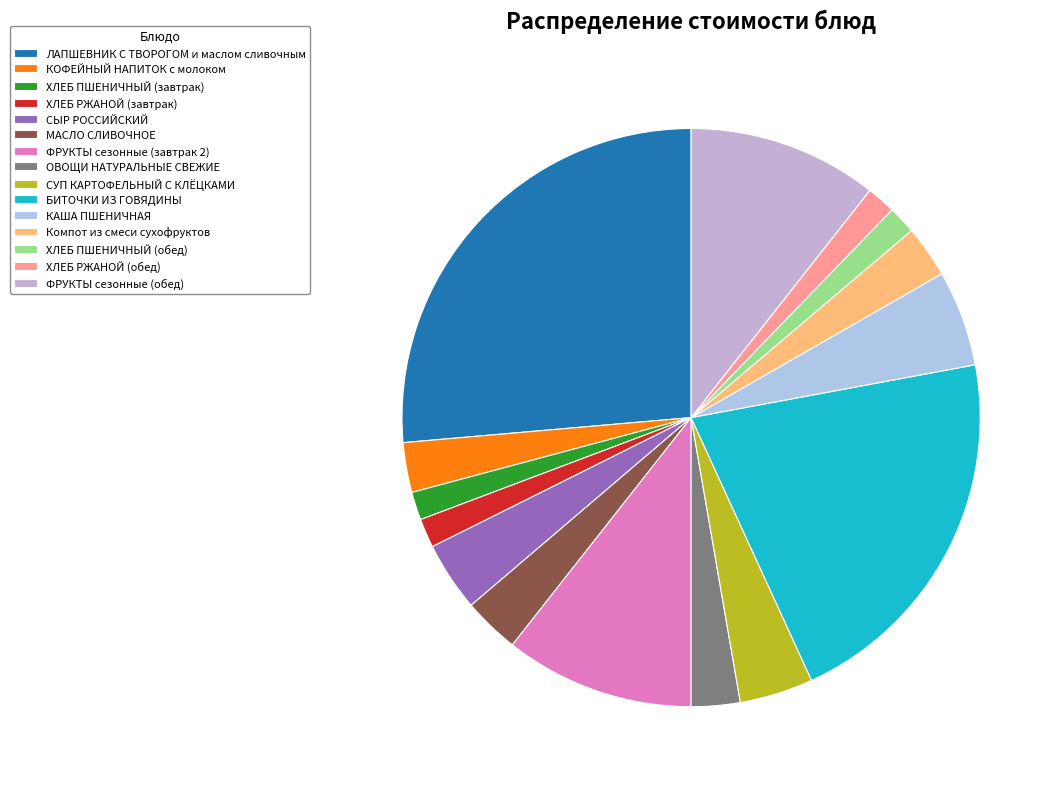

How many slices are in this pie chart?

15